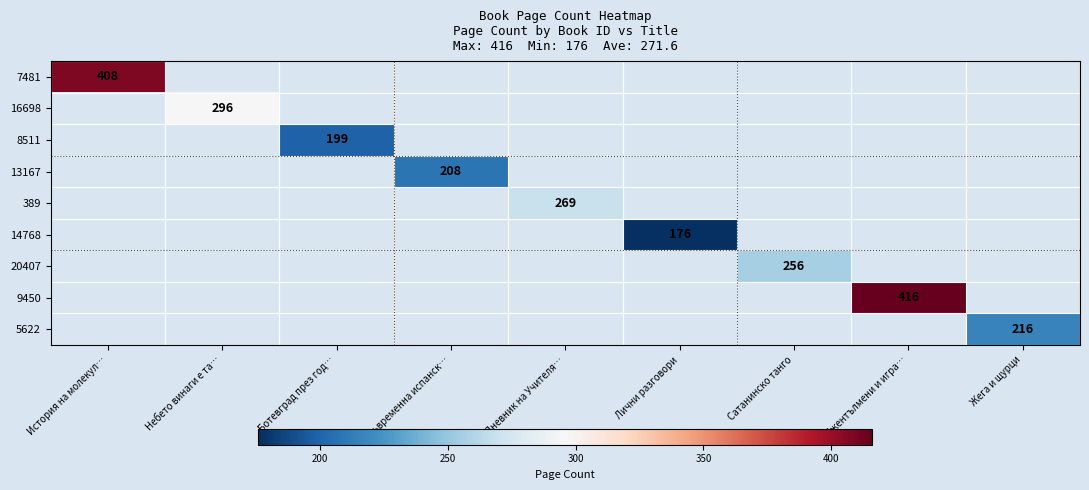

Which label corresponds to the smallest value in the chart?

Лични разговори